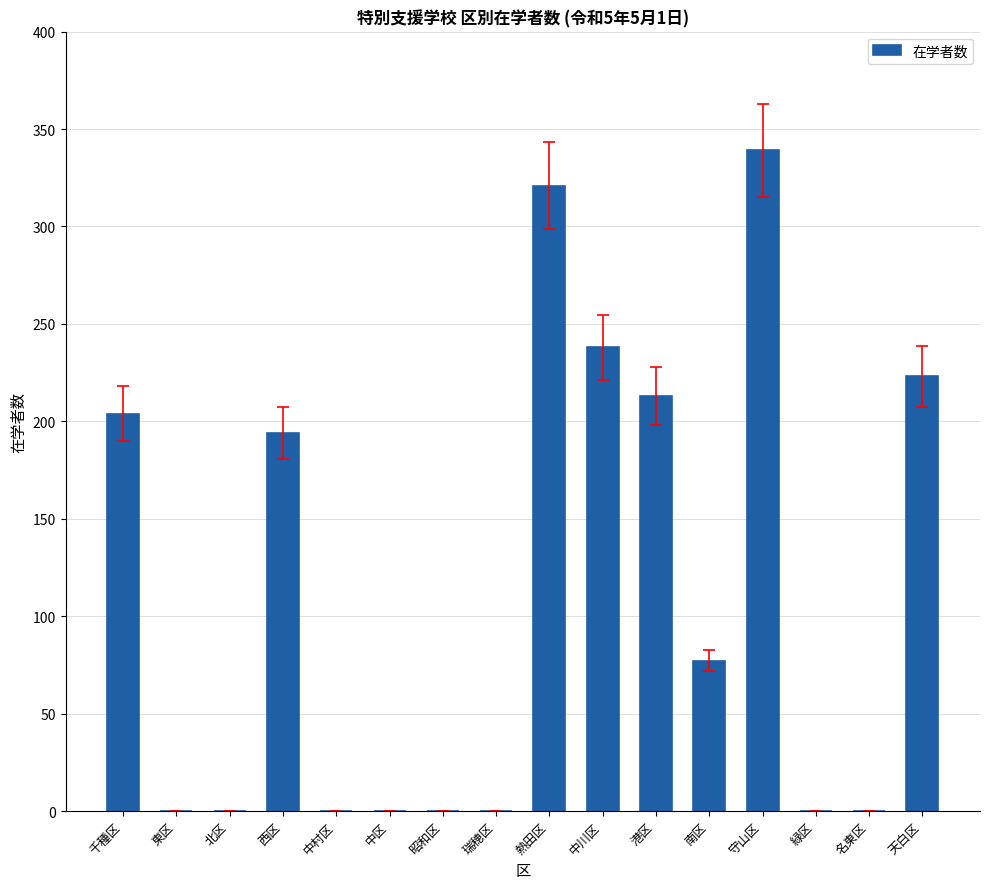

What is the sum of the values at 千種区 and 中川区?

442